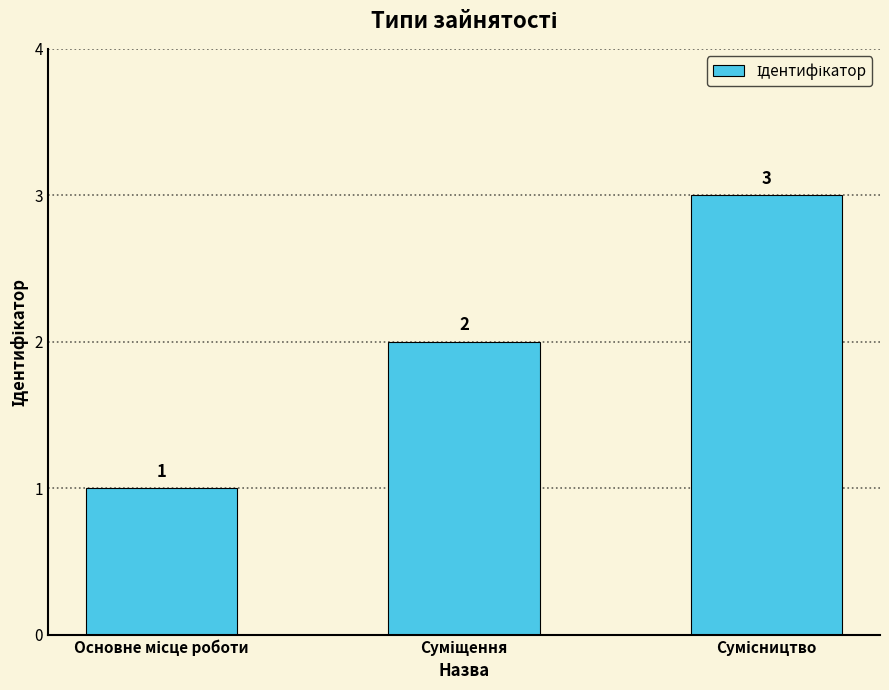

What is the greatest value displayed?

3